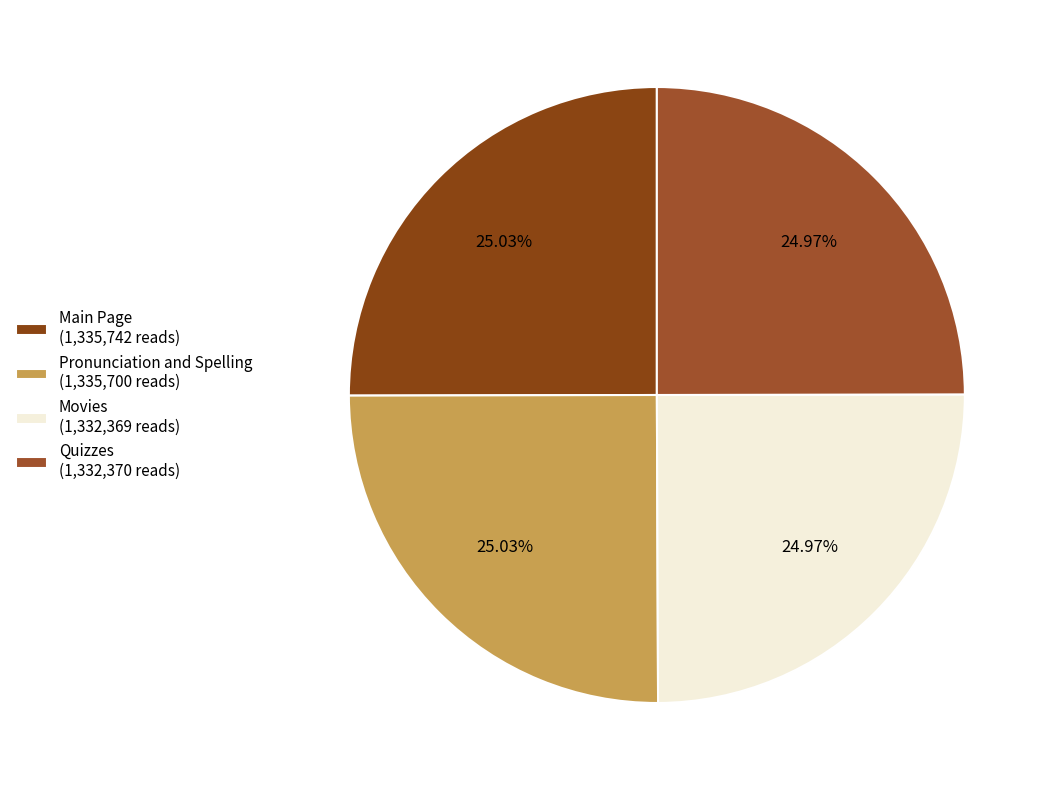

What is the change in value from Main Page to Pronunciation and Spelling?

-42